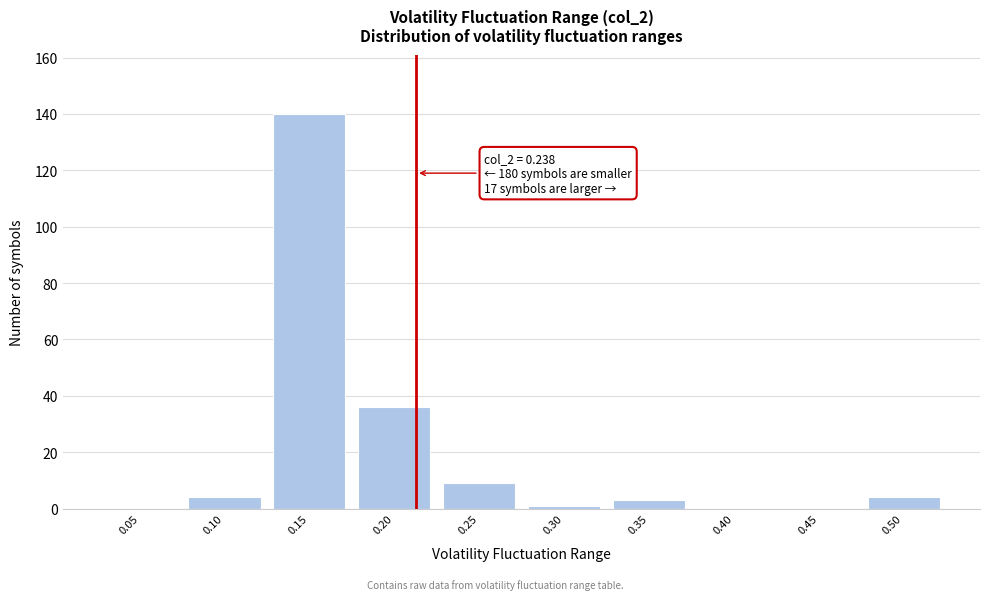

Reading left to right, list all the values displayed in this chart.

0.05=0	0.10=4	0.15=140	0.20=36	0.25=9	0.30=1	0.35=3	0.40=0	0.45=0	0.50=4